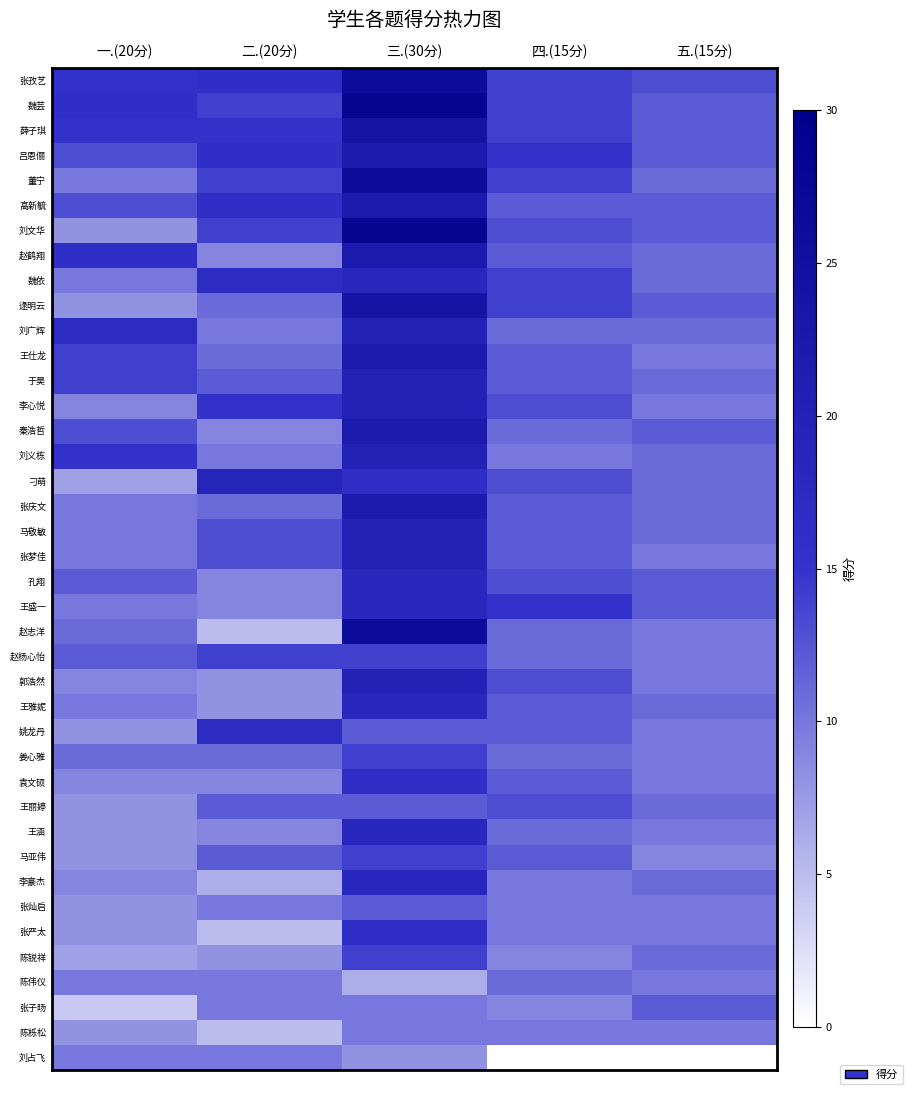

At how many categories does at least one series exceed 4?

5